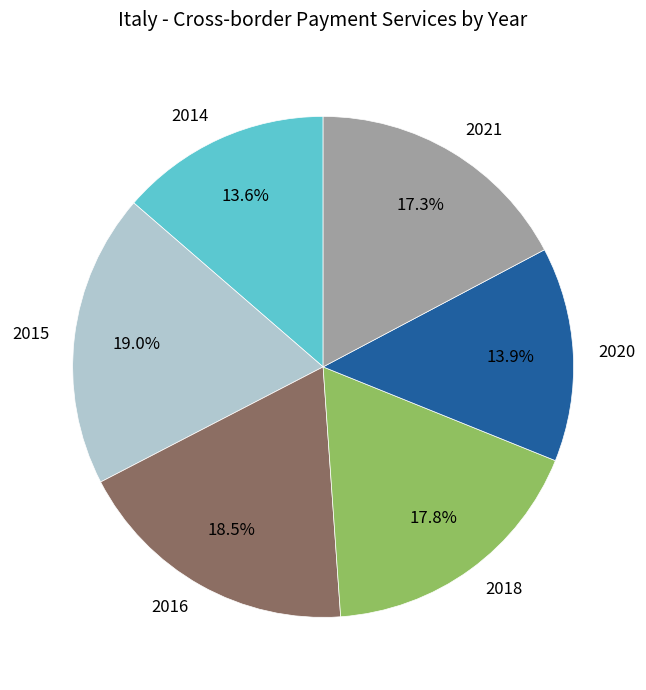

True or false: 2014 accounts for 20% of the total.

False